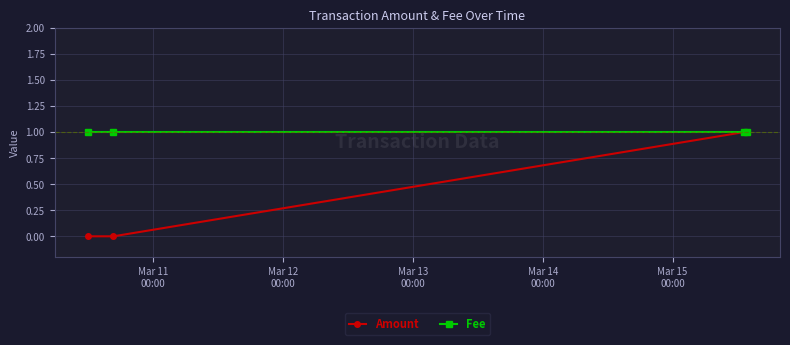

Which series has the widest spread of values?

Amount